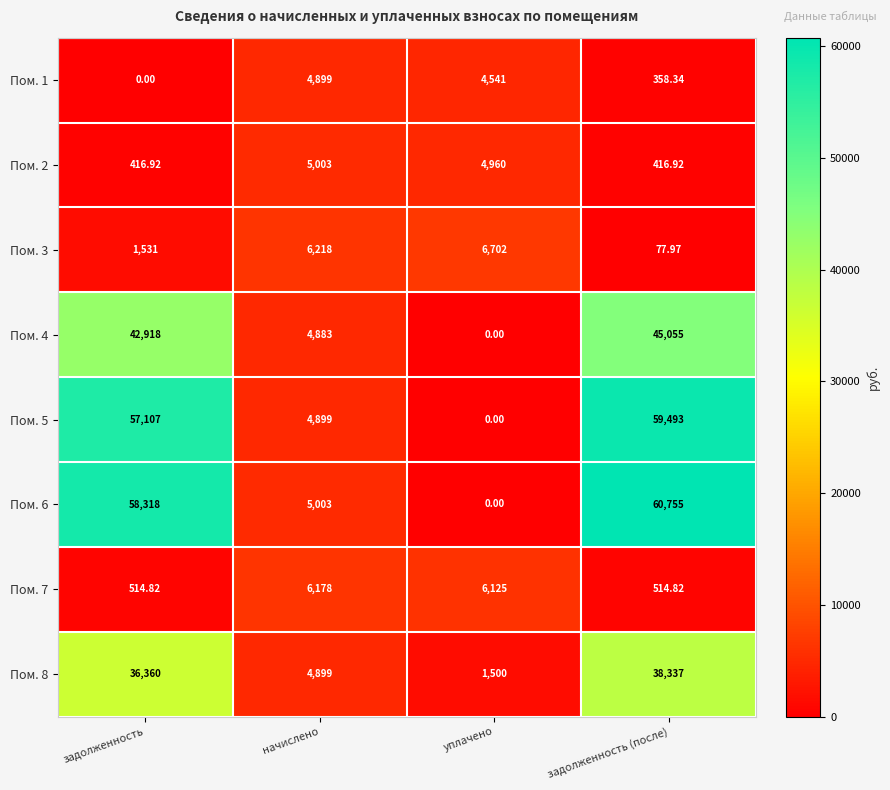

Rank the series by their maximum value, from highest to lowest.

Пом. 6, Пом. 5, Пом. 4, Пом. 8, Пом. 3, Пом. 7, Пом. 2, Пом. 1